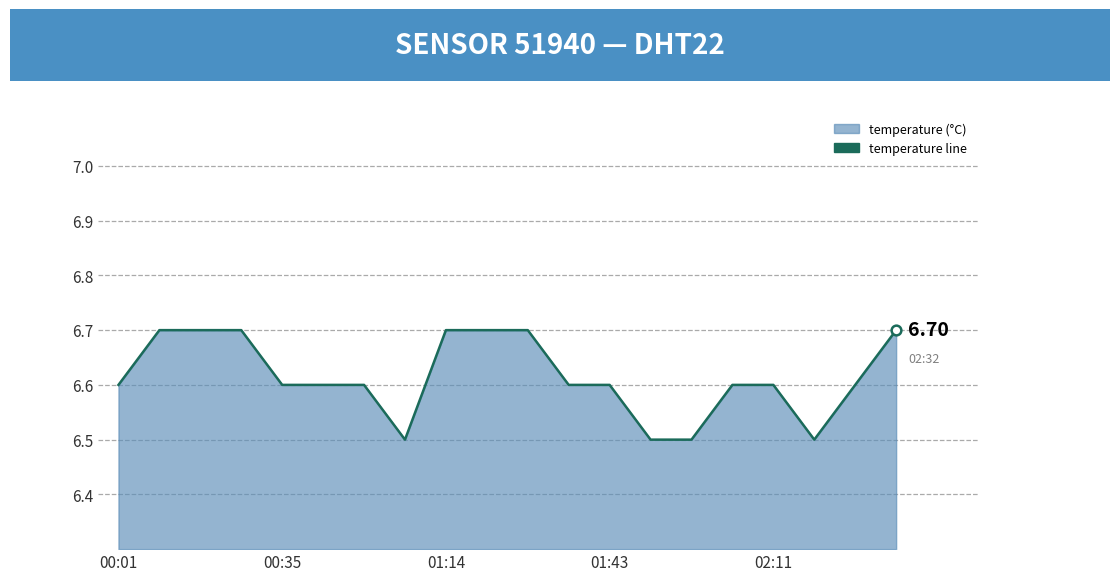

What is the difference between the second highest and minimum values?

0.2